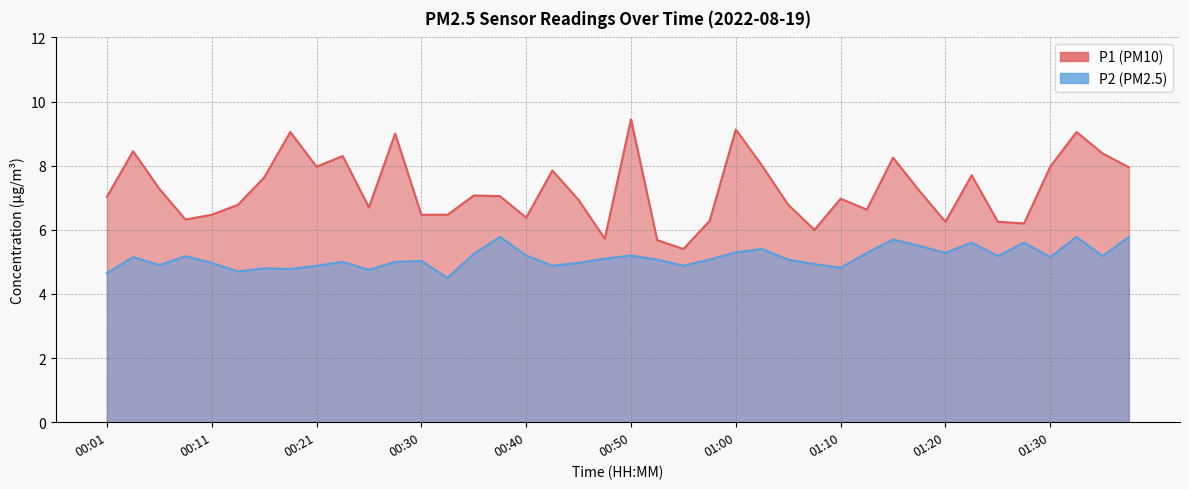

What position from the left is 00:40?

17